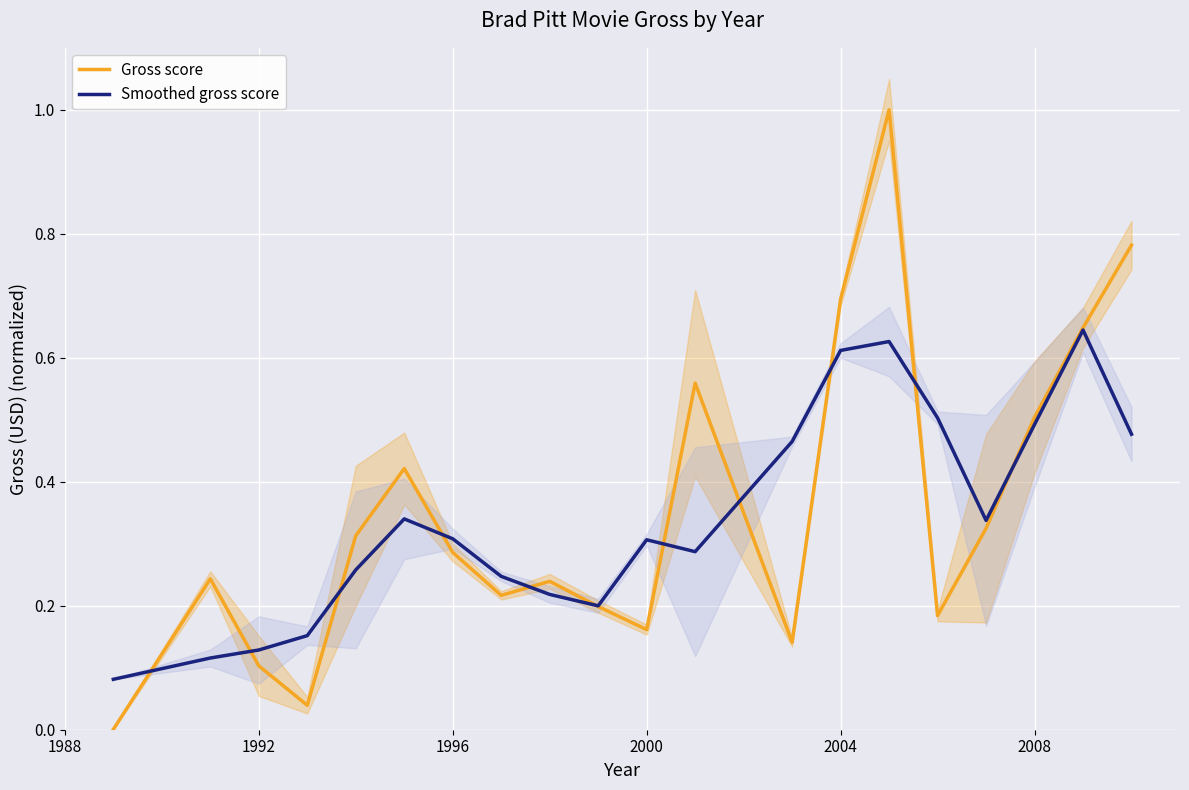

What is the highest value of the Gross score series?

1.0